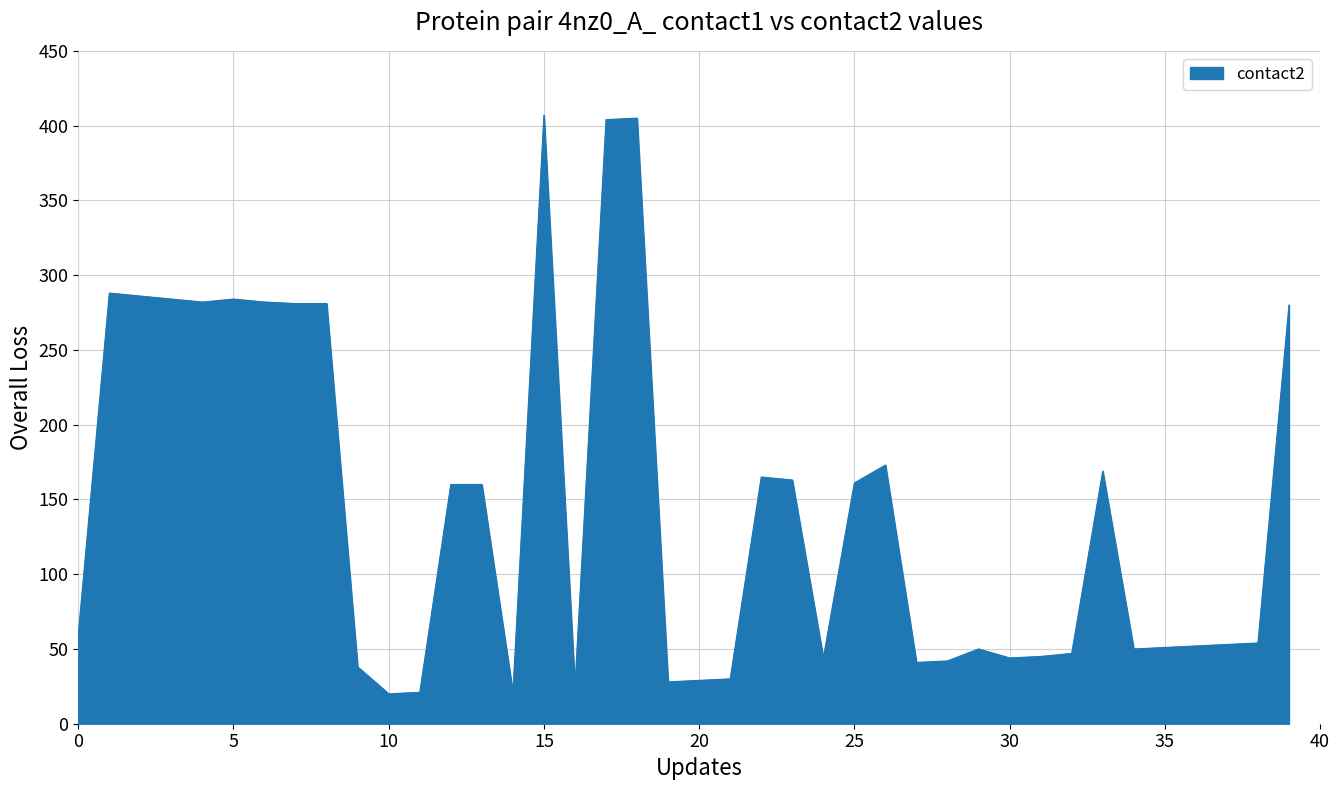

What is the smallest value displayed?

20